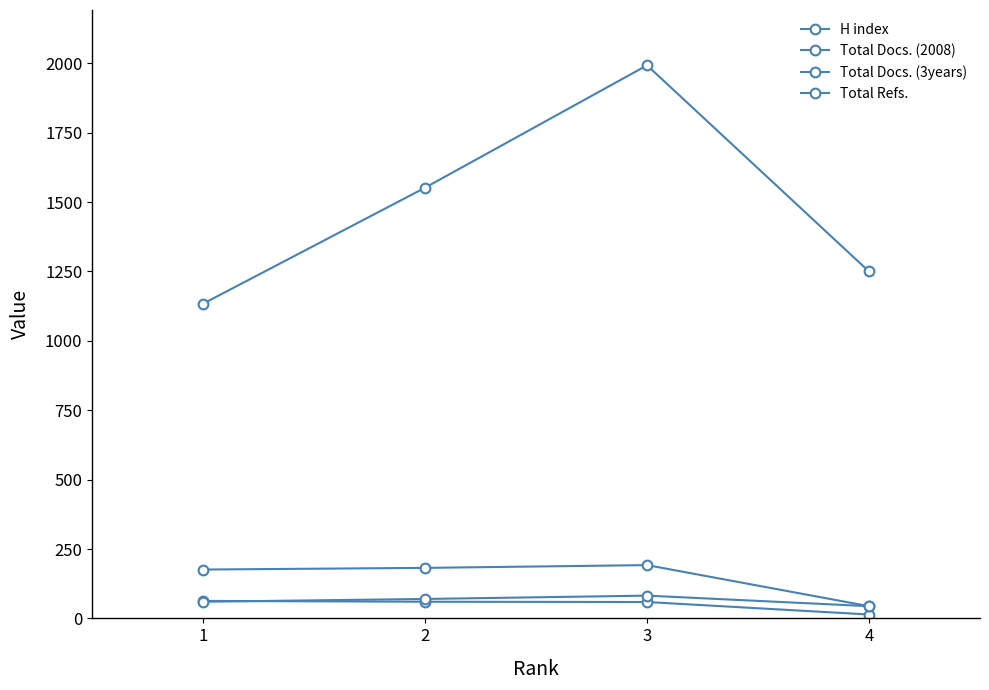

What is the sum of all H index values?

196